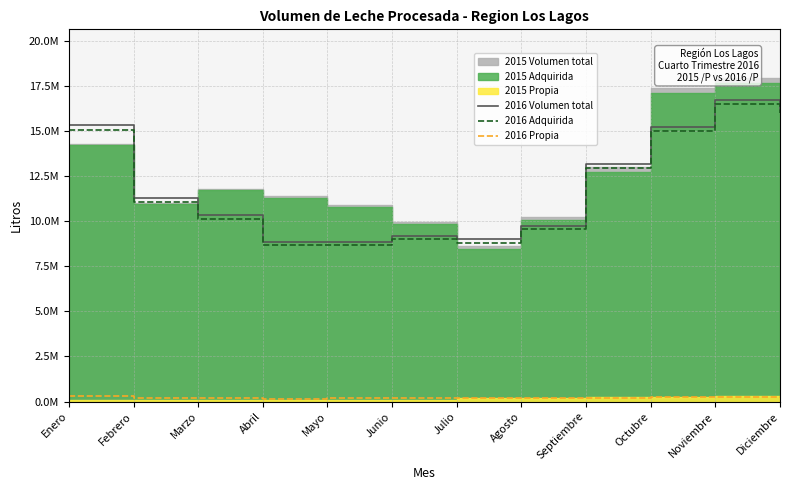

Does the chart have visible grid lines?

Yes